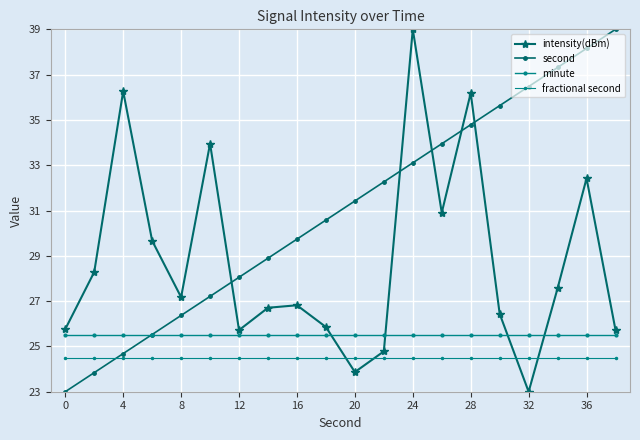

How many lines are shown in the chart?

4